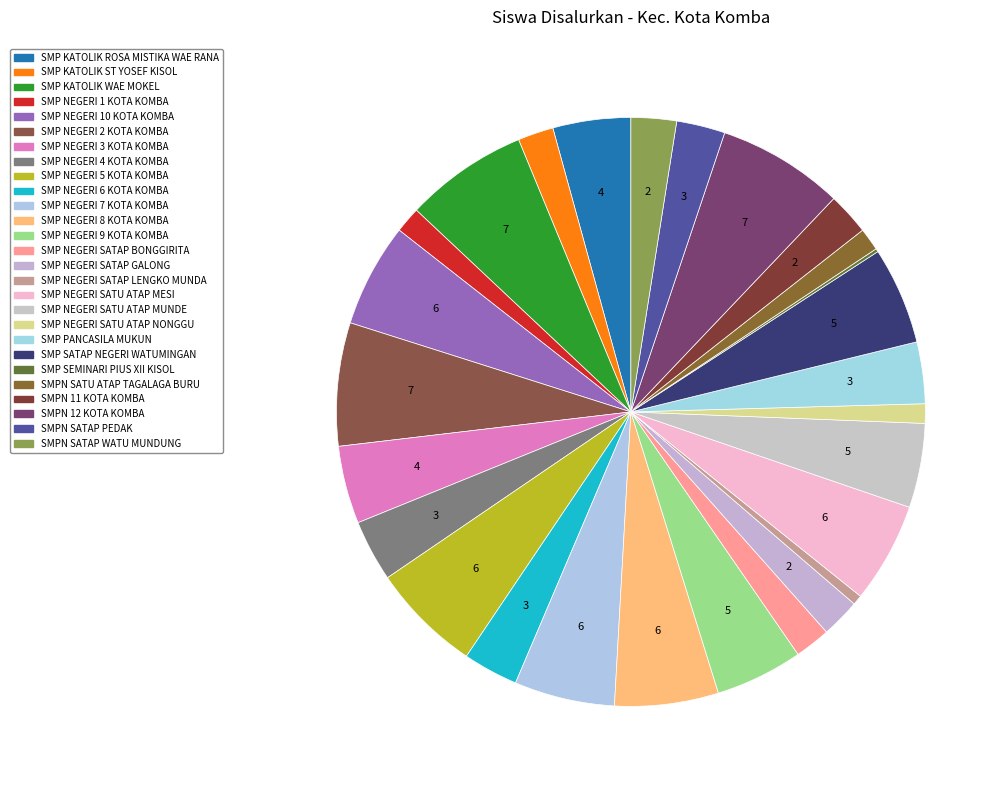

Which category has the smallest portion of the pie?

SMP SEMINARI PIUS XII KISOL